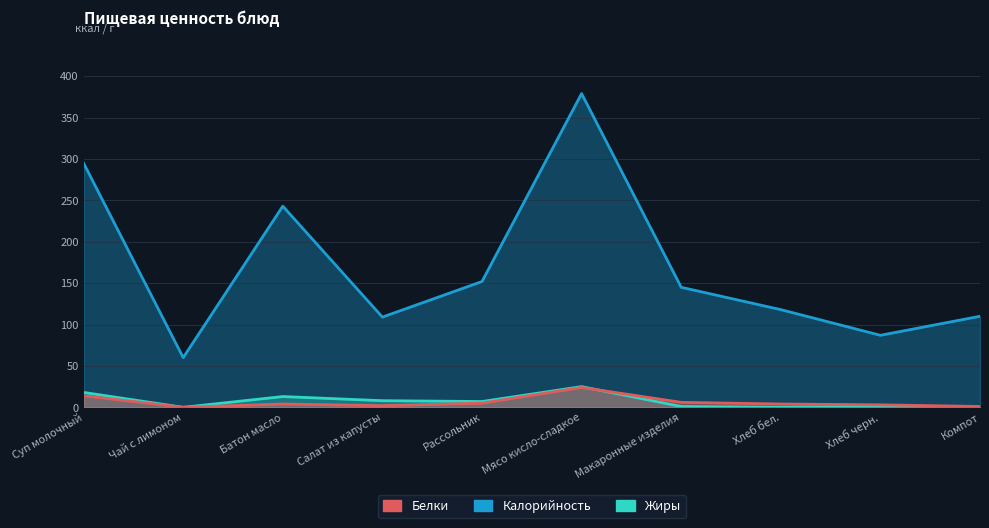

At which category is the sum across all series the highest?

Мясо кисло-сладкое